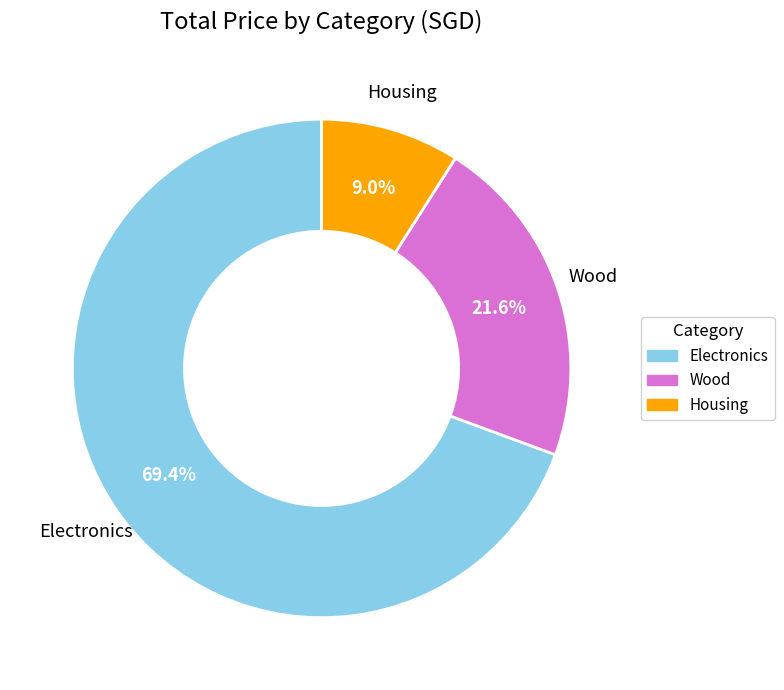

Rank the categories by value from highest to lowest.

Electronics, Wood, Housing